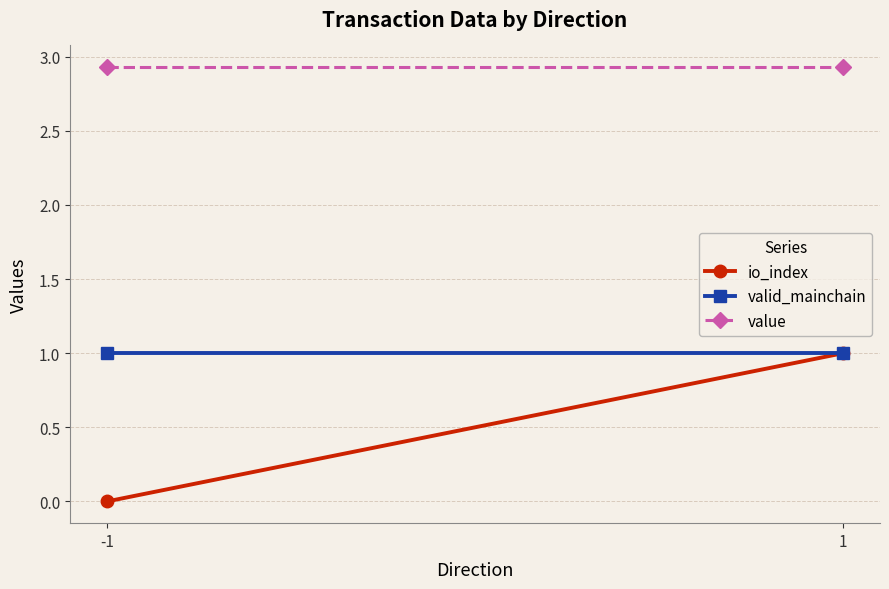

Read the valid_mainchain value at -1.

1.0